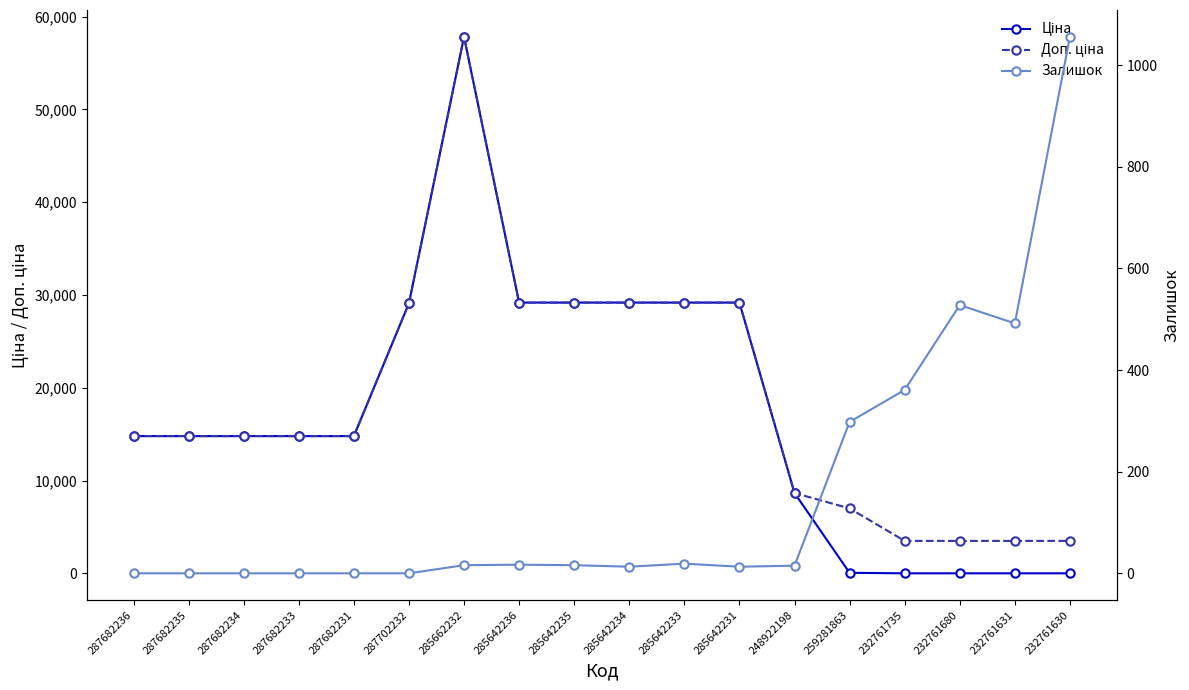

True or false: Залишок and Ціна intersect in this chart.

True